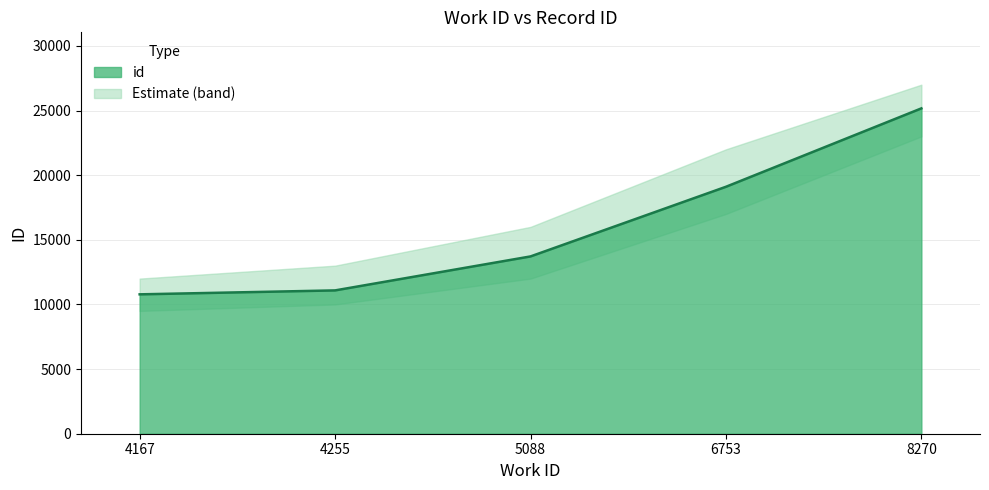

What is the change in value from 4255 to 8270?

+14080